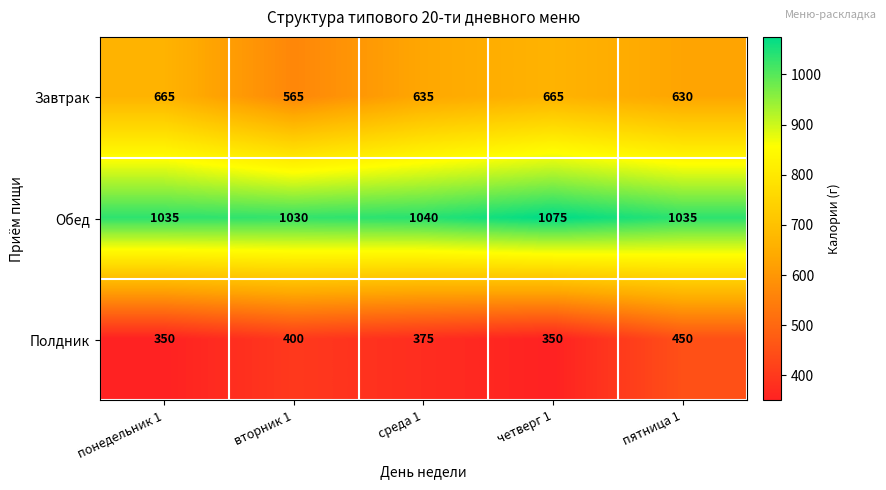

Reading left to right, extract all data points from this chart.

Завтрак: понедельник 1=665	вторник 1=565	среда 1=635	четверг 1=665	пятница 1=630
Обед: понедельник 1=1035	вторник 1=1030	среда 1=1040	четверг 1=1075	пятница 1=1035
Полдник: понедельник 1=350	вторник 1=400	среда 1=375	четверг 1=350	пятница 1=450